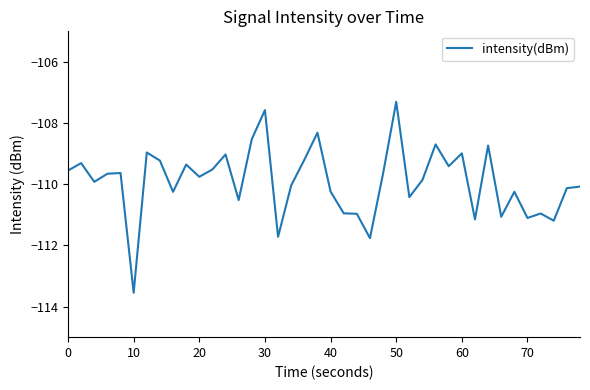

What is the difference between the maximum and minimum values?

6.2